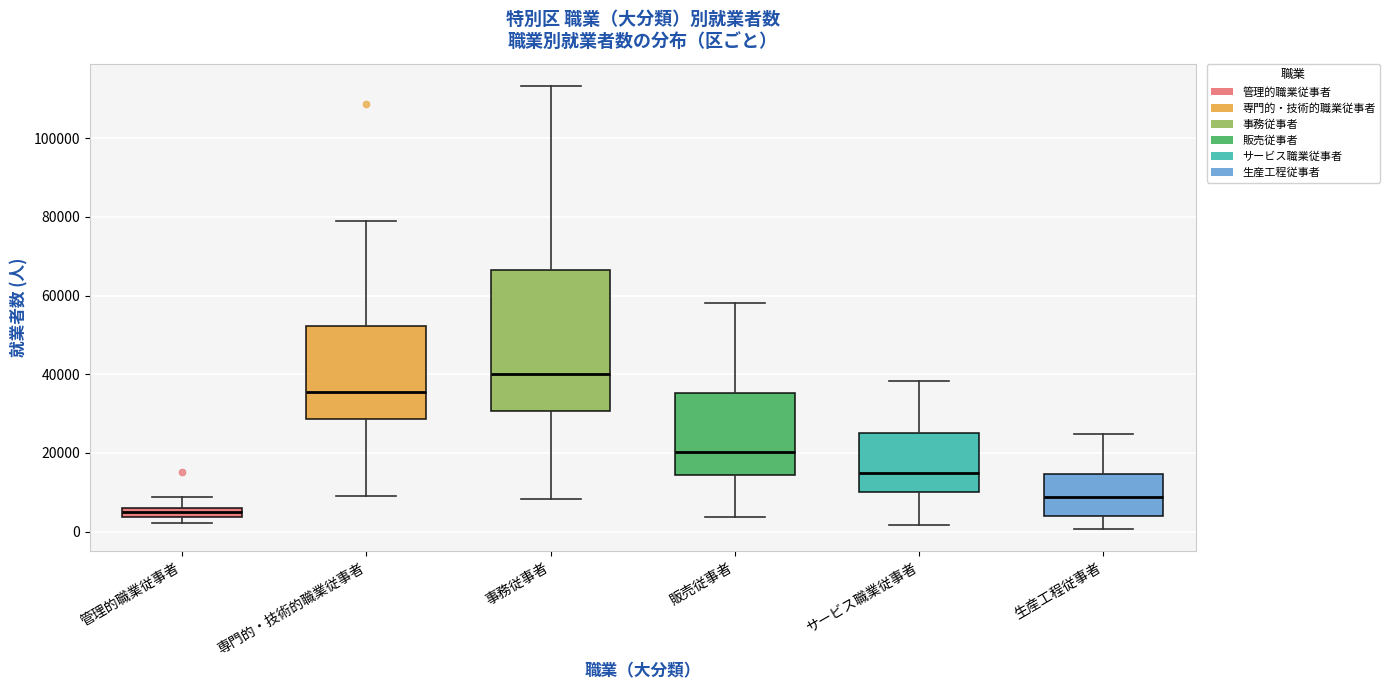

Which box has the highest median line?

事務従事者